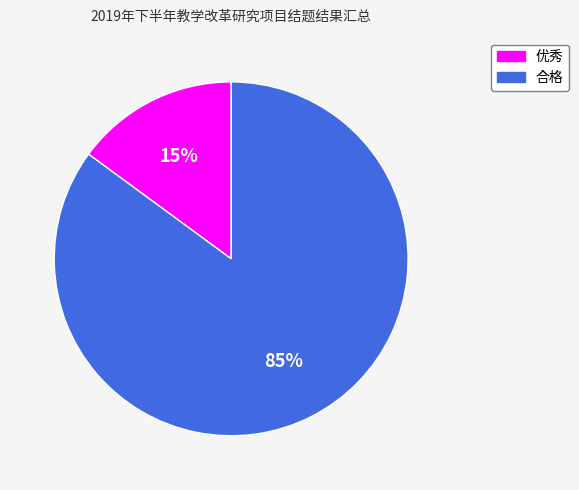

Count the number of slices in the pie.

2